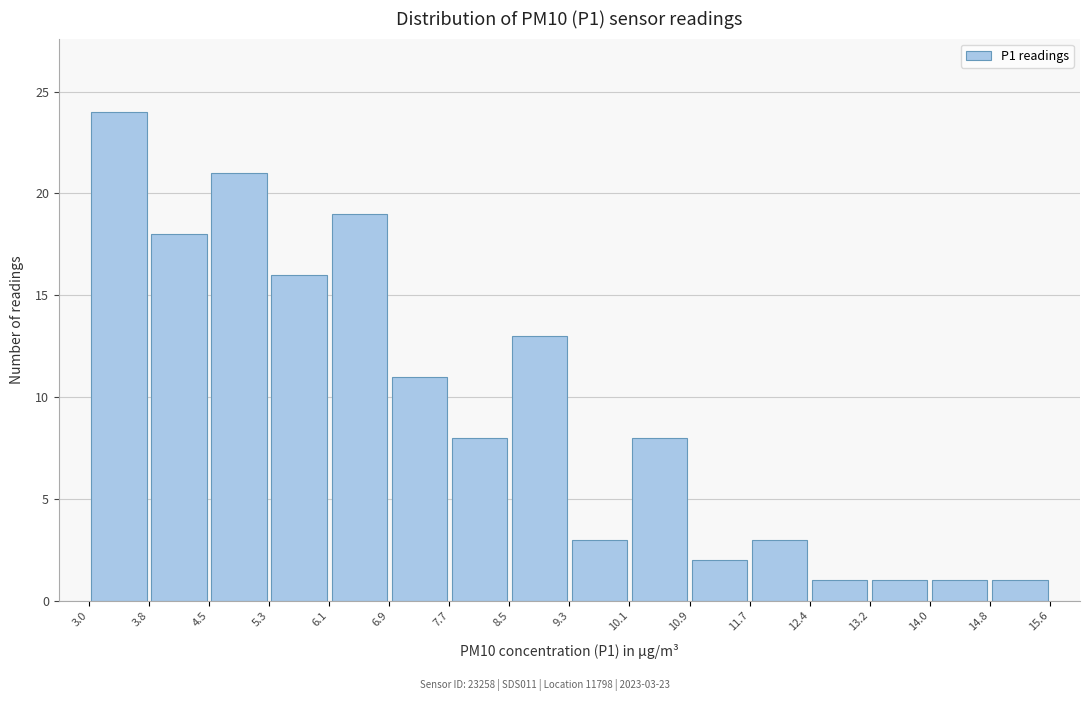

Which range on the x-axis has the tallest bar?

3.0 to 3.8